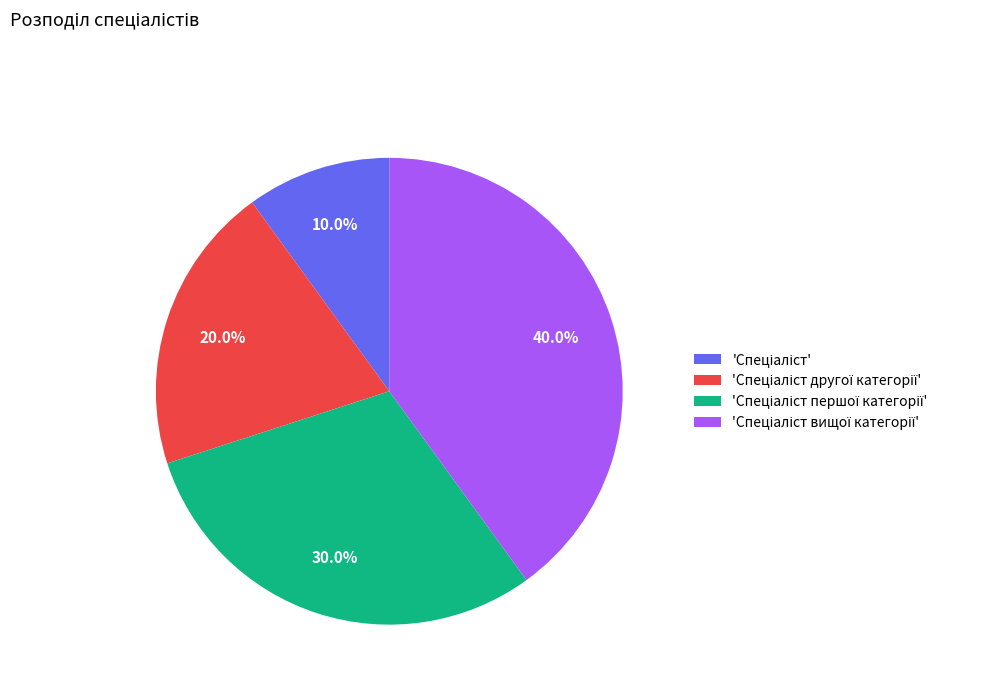

Is there any slice that represents more than half of the pie?

No